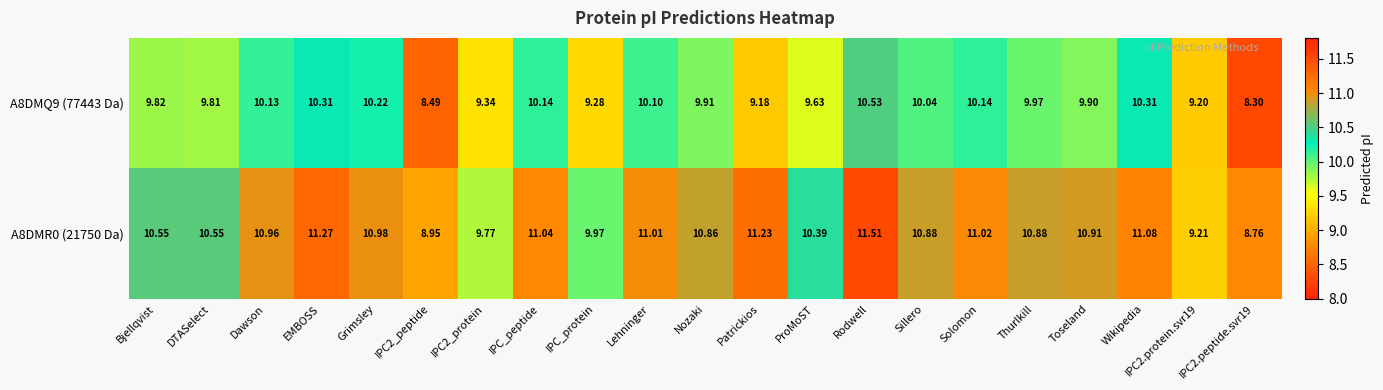

Which label corresponds to the largest value in the chart?

Rodwell